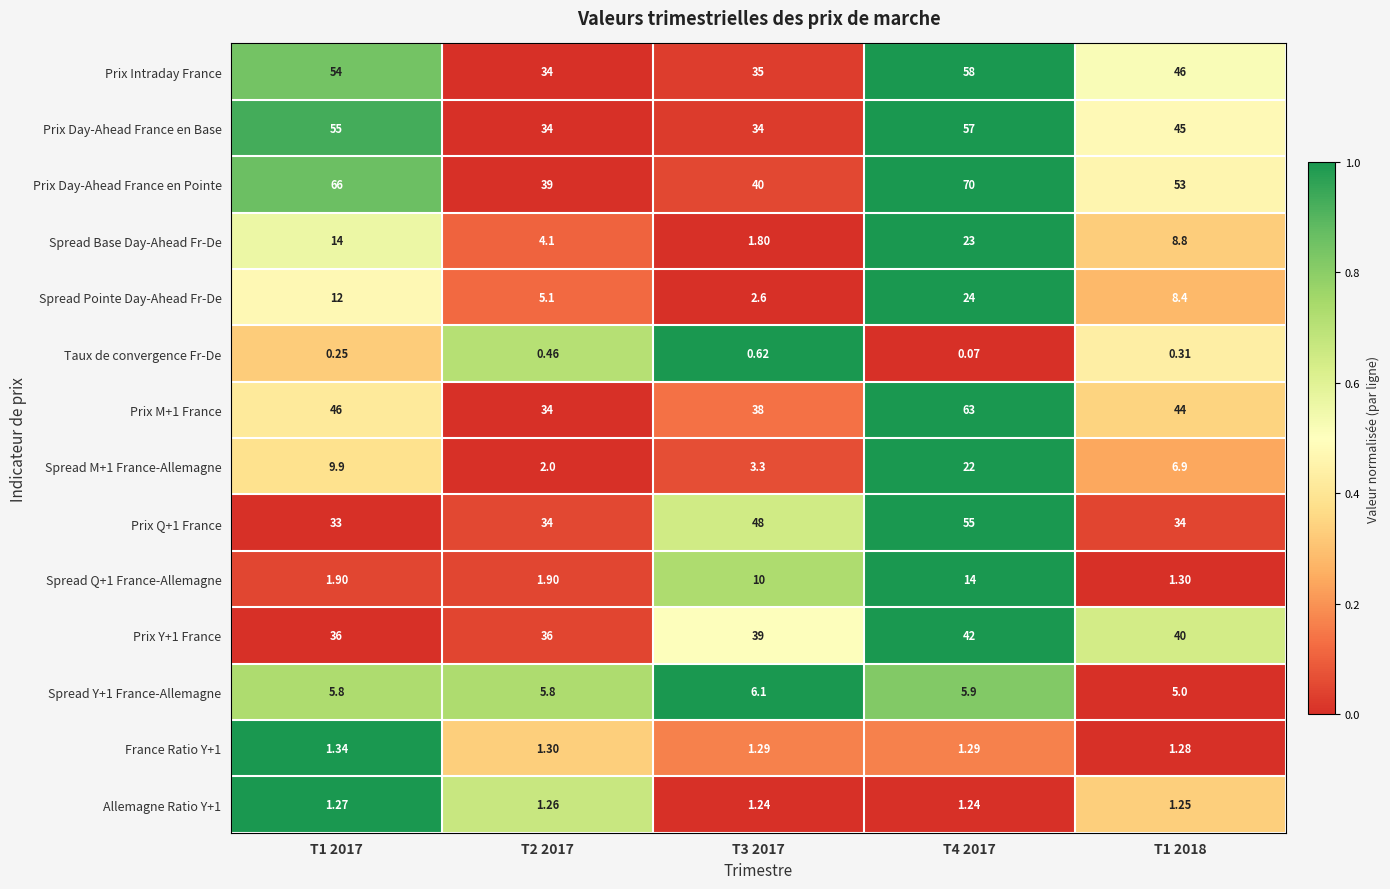

Which series has the largest range (max minus min)?

Prix Day-Ahead France en Pointe